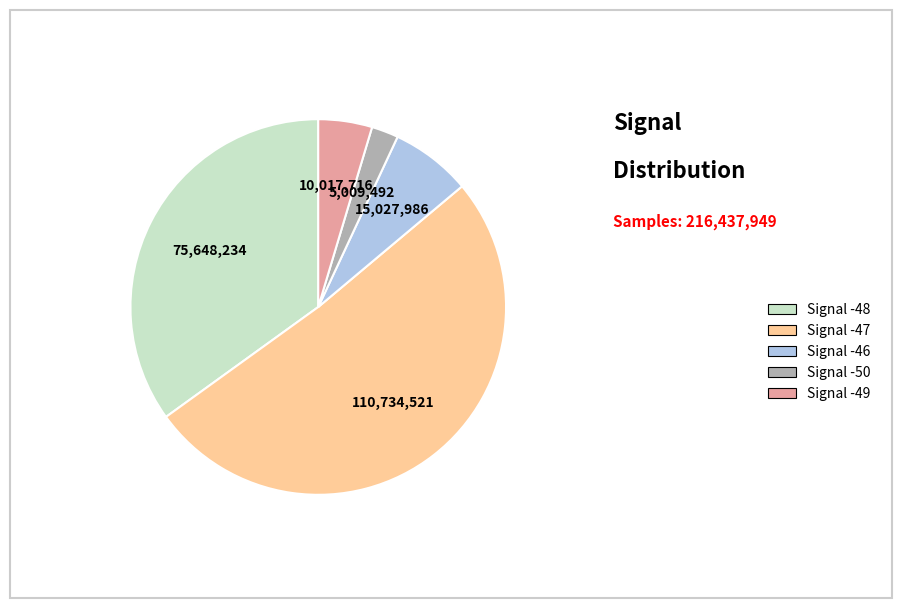

Rank the categories by value from lowest to highest.

Signal -50, Signal -49, Signal -46, Signal -48, Signal -47